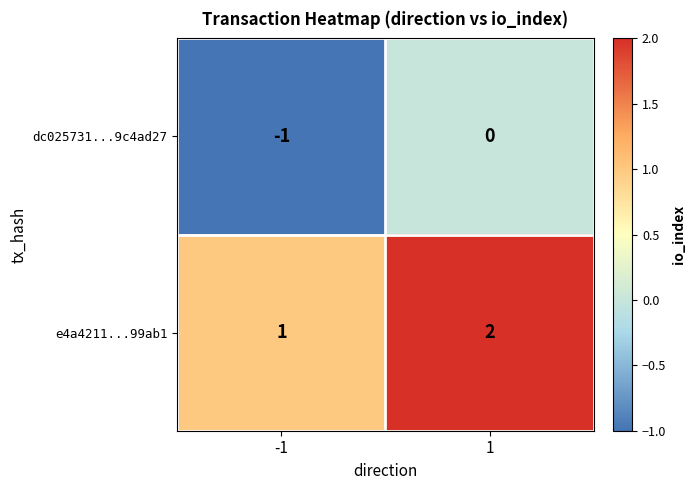

List the labels in order of e4a4211...99ab1 value, largest first.

1, -1